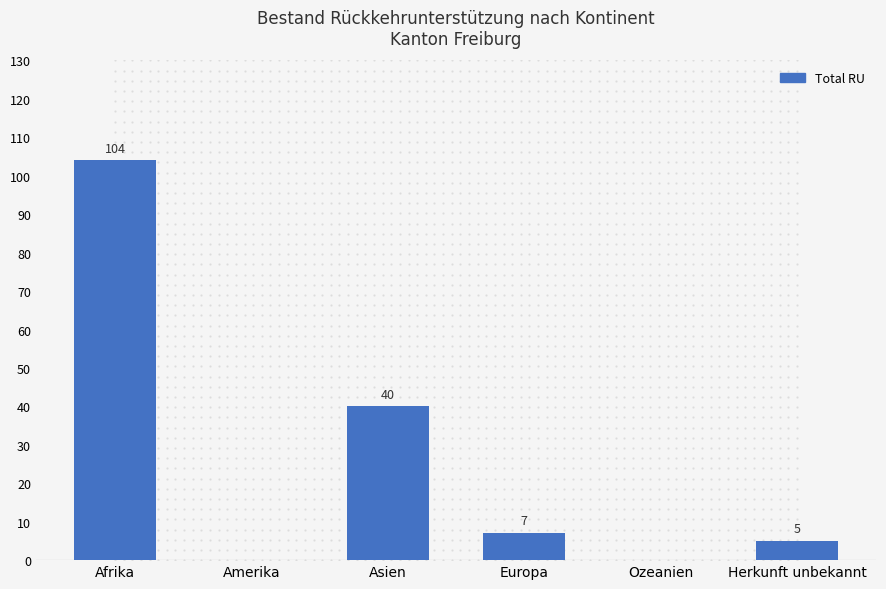

Where is the data nearest to the value 52?

Asien